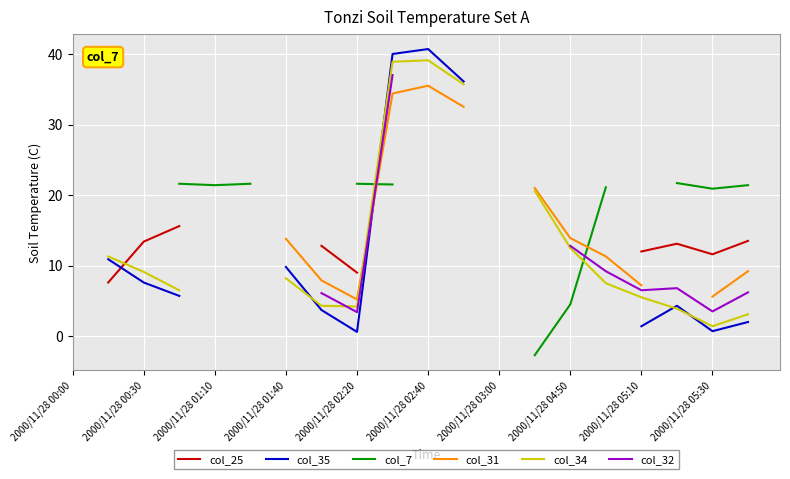

What are all the series names shown in the legend?

col_25, col_35, col_7, col_31, col_34, col_32